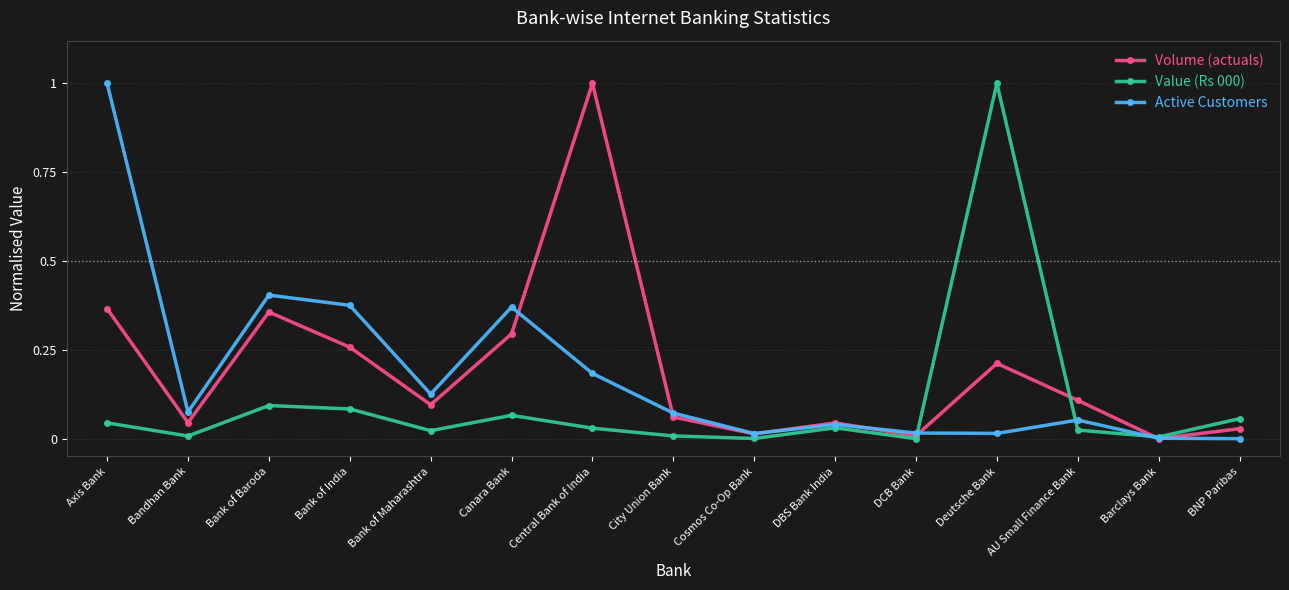

Rank the series at Bank of India from lowest to highest value.

Value (Rs 000), Volume (actuals), Active Customers